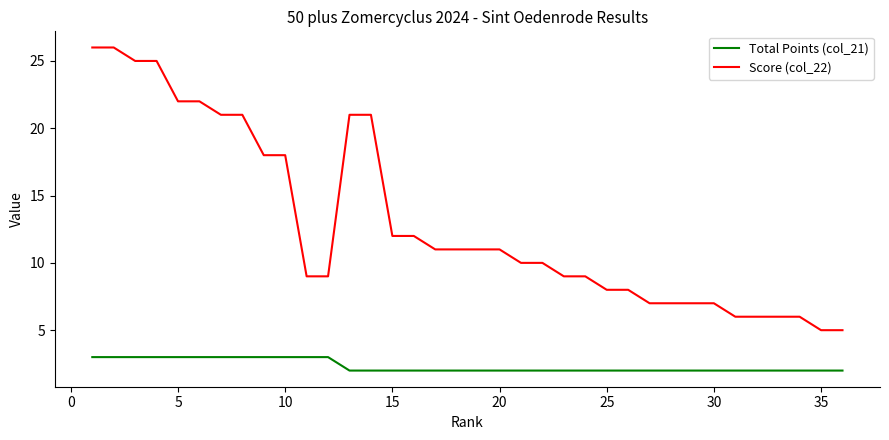

Which series has the largest total across all categories?

Score (col_22)